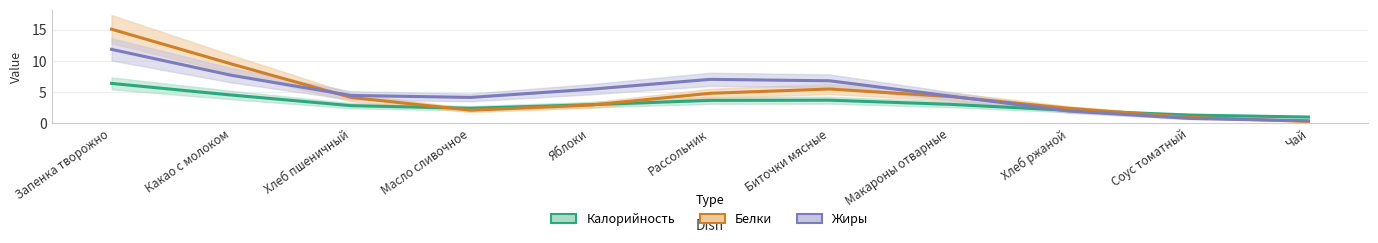

What is the sum of the Калорийность values at Масло сливочное and Какао с молоком?

6.9